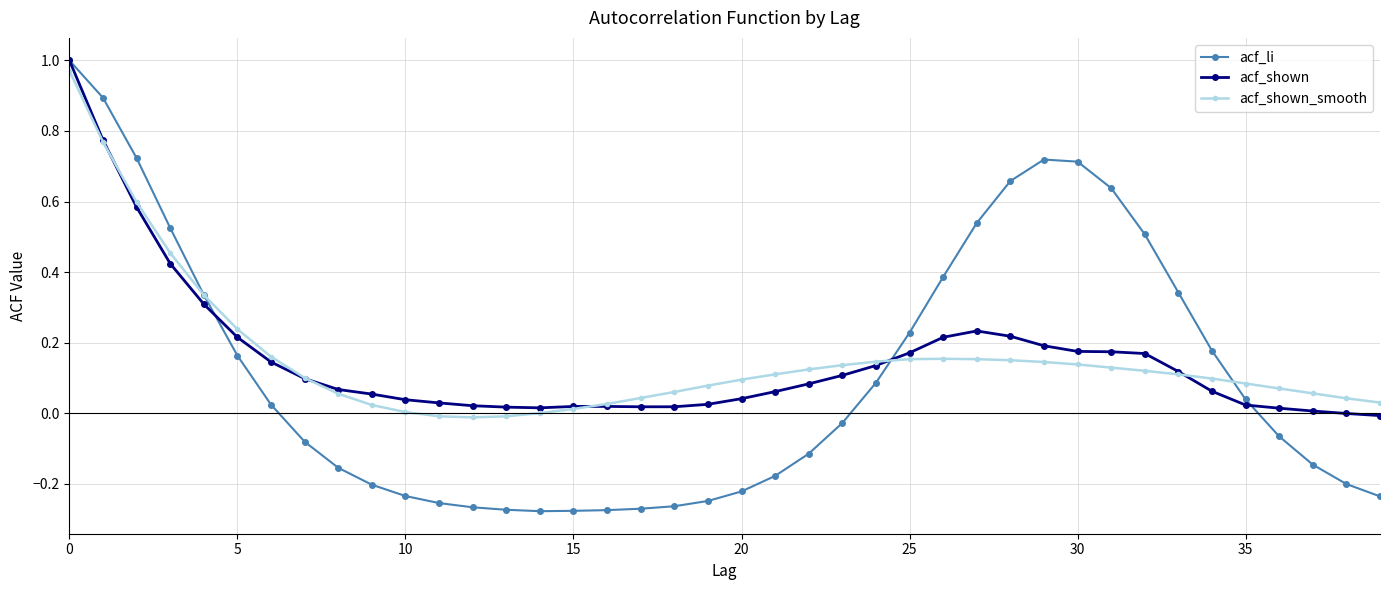

Which series has the largest range (max minus min)?

acf_li